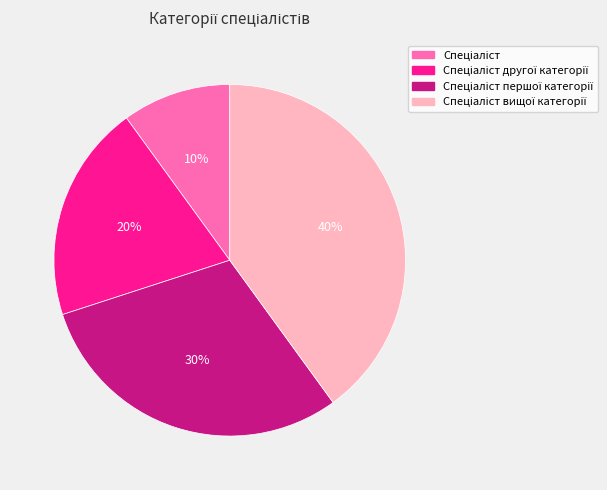

Is there a majority slice in this chart?

No